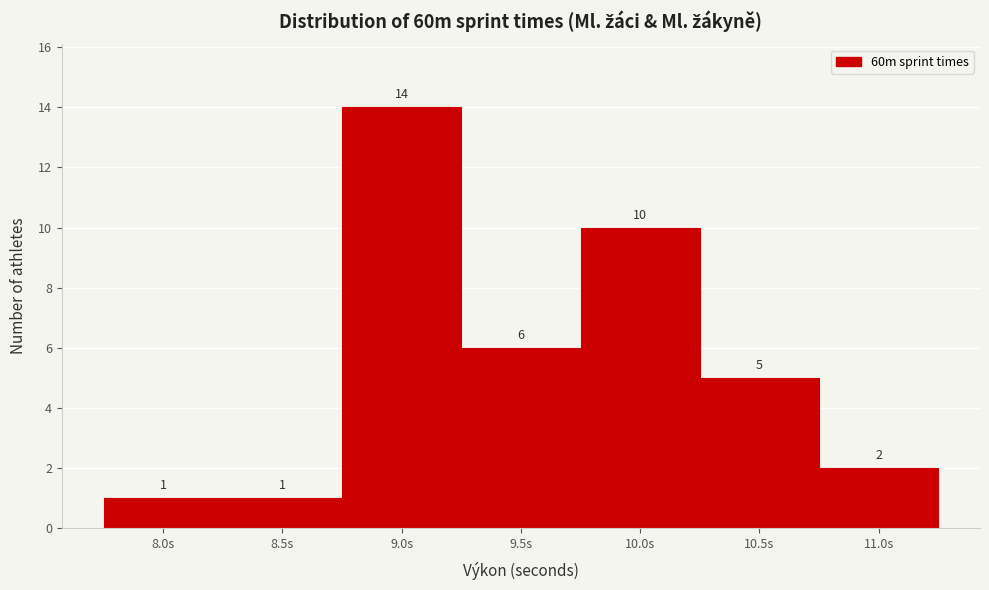

Reading right to left, list all the values displayed in this chart.

2	5	10	6	14	1	1